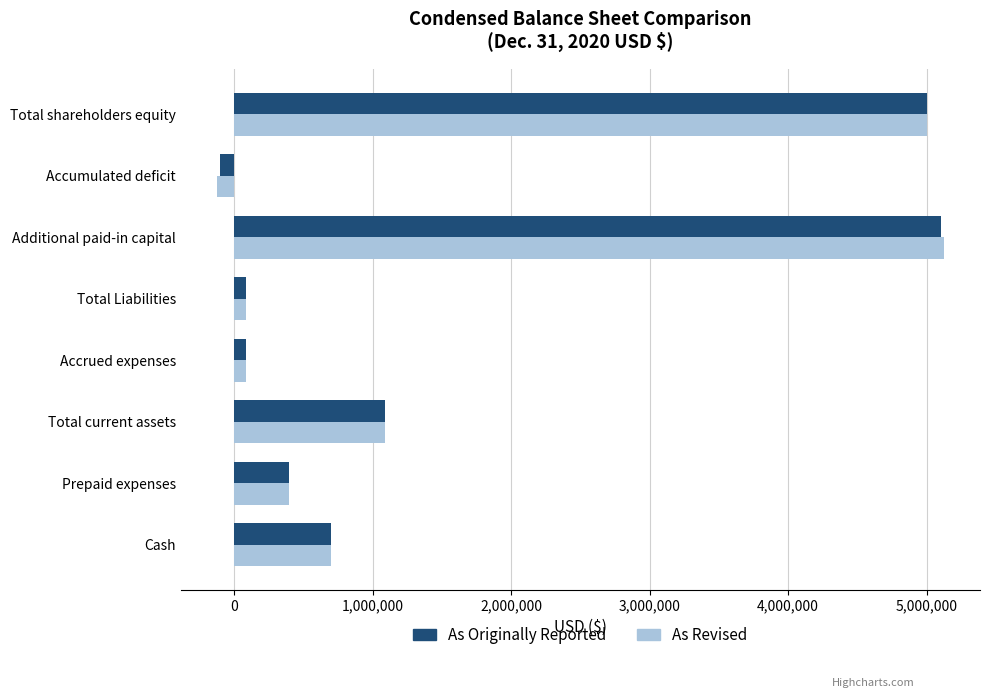

At which label does As Revised reach its peak?

Additional paid-in capital